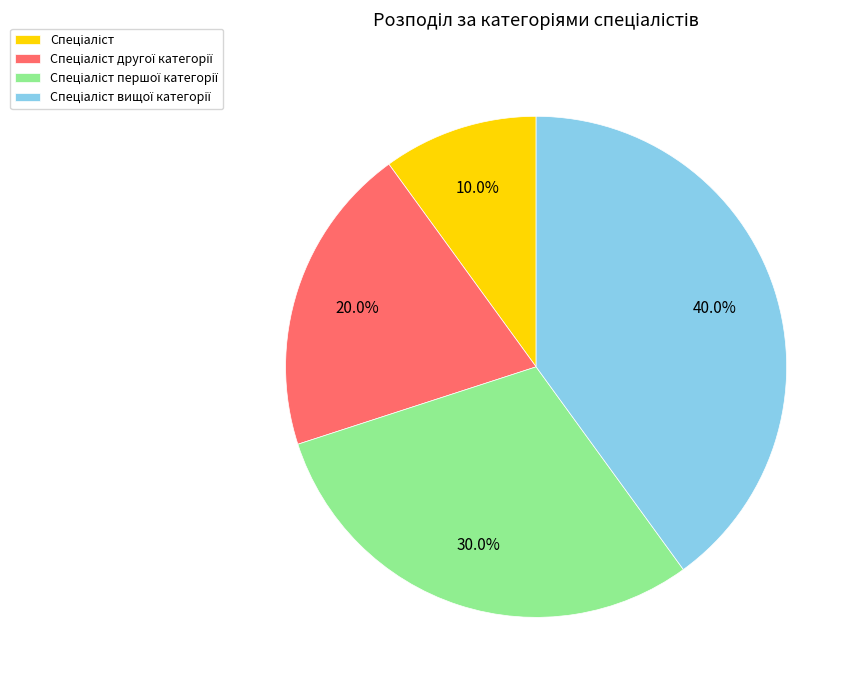

Is there any slice that represents more than half of the pie?

No